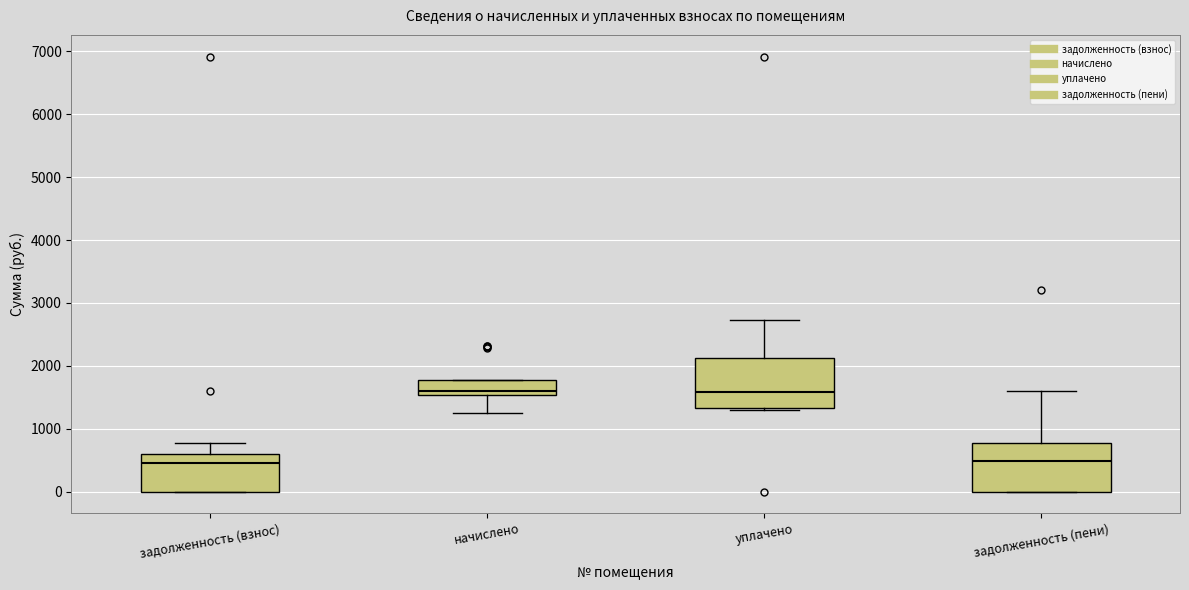

Reading left to right, read every box against the y-axis: the position of its median line, the range the box covers, and the ends of its whiskers. The values are not printed on the chart, so give them approximately, as read against the axis.

задолженность (взнос): median 500, box 0 to 600, whiskers 0 to 800
начислено: median 1600, box 1500 to 1800, whiskers 1300 to 1800
уплачено: median 1600, box 1300 to 2100, whiskers 1300 (just below the box's lower edge) to 2700
задолженность (пени): median 500, box 0 to 800, whiskers 0 to 1600